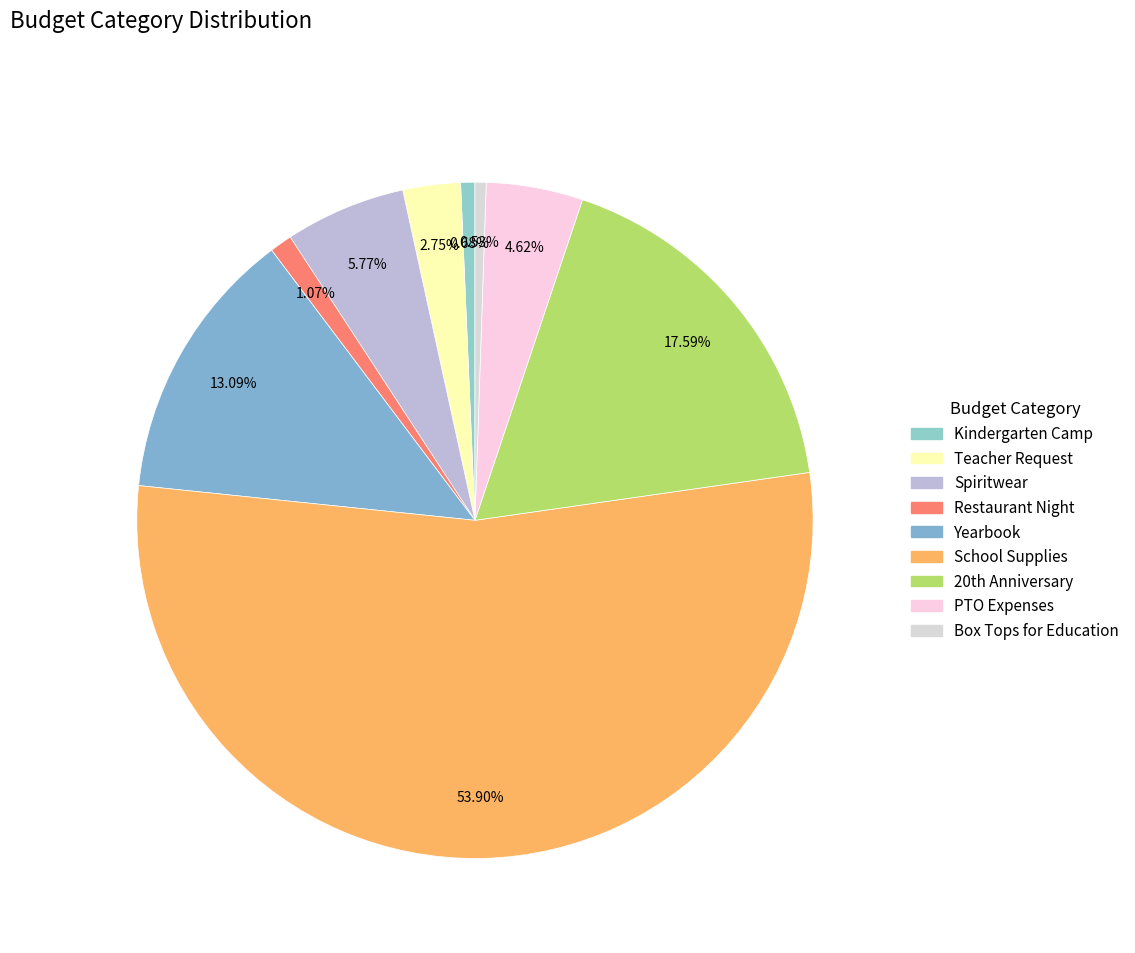

What is the largest slice in the pie chart?

School Supplies